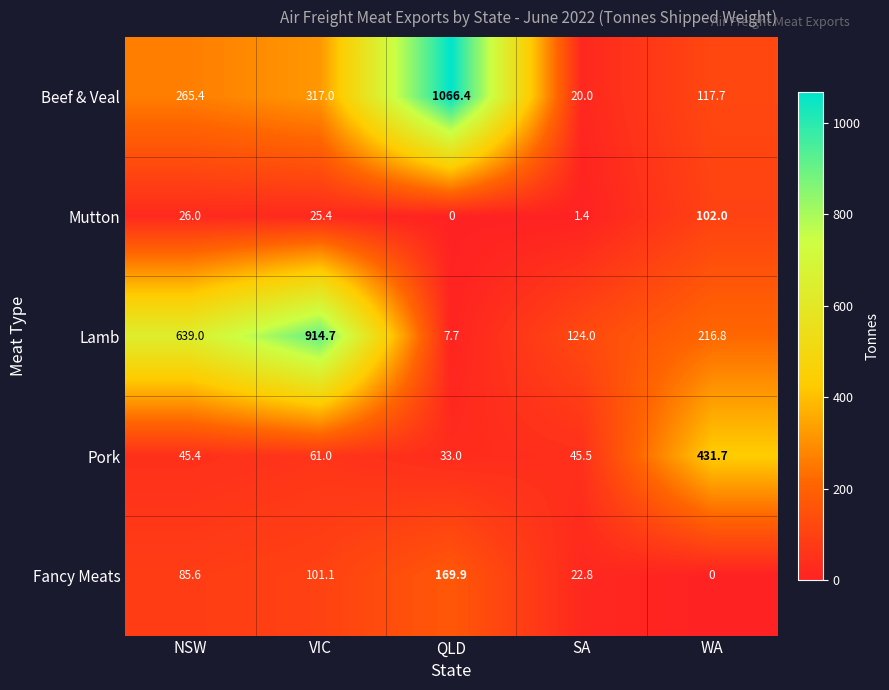

What is the highest value of the Pork series?

431.7